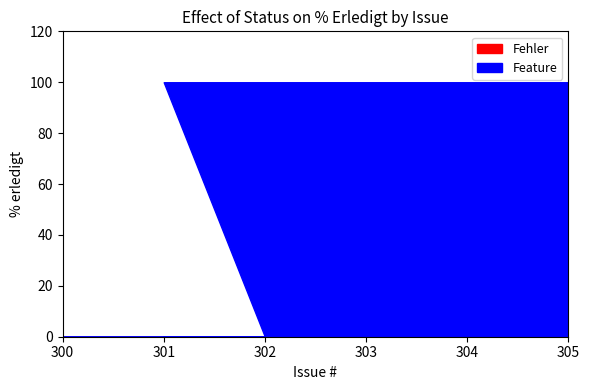

The Fehler series shows 0 at 302. True or false?

True